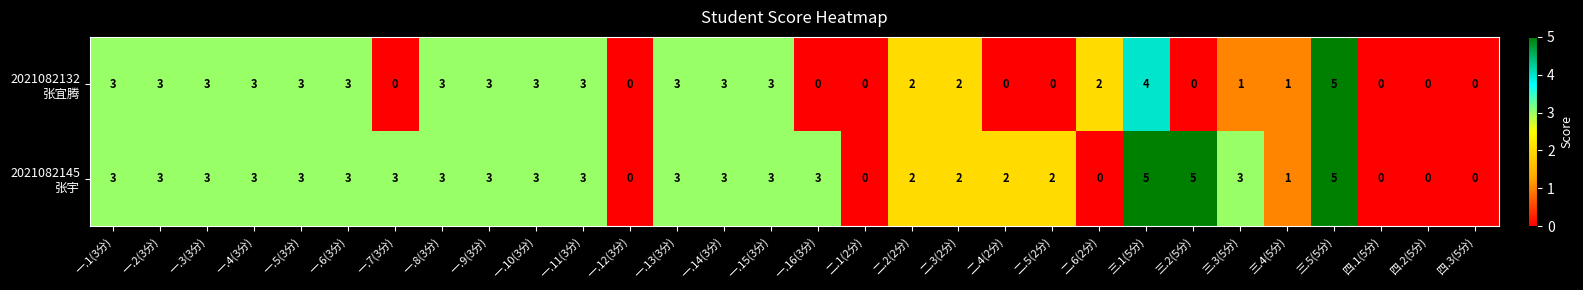

What is the total value across all series at 二.2(2分)?

4